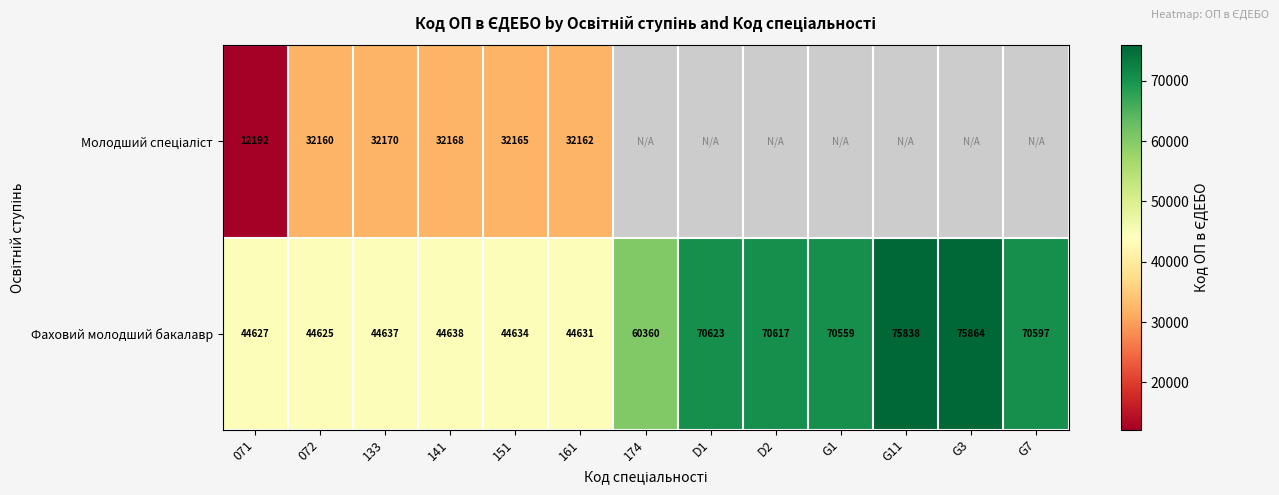

Read the Фаховий молодший бакалавр value at G1.

70559